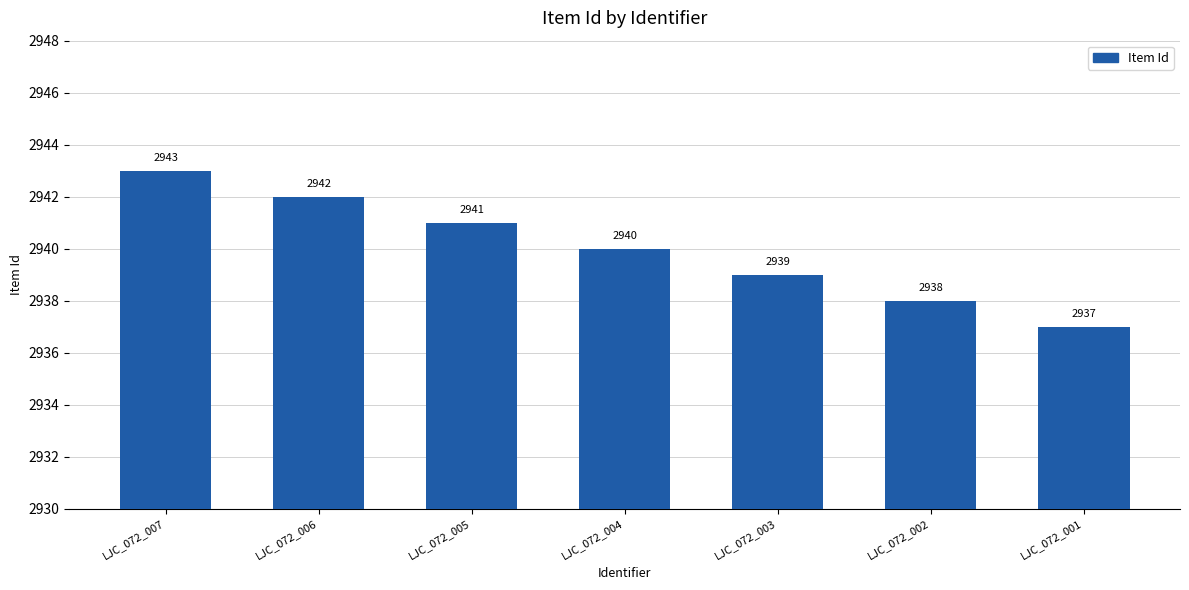

How many data points are less than 2940?

3